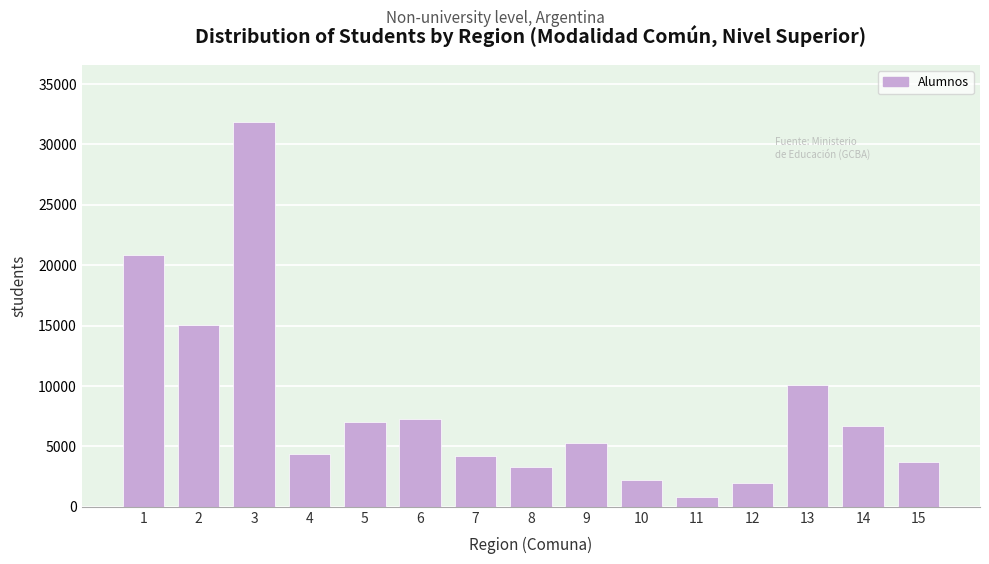

What is the value of the 10th bar from the left?

2226